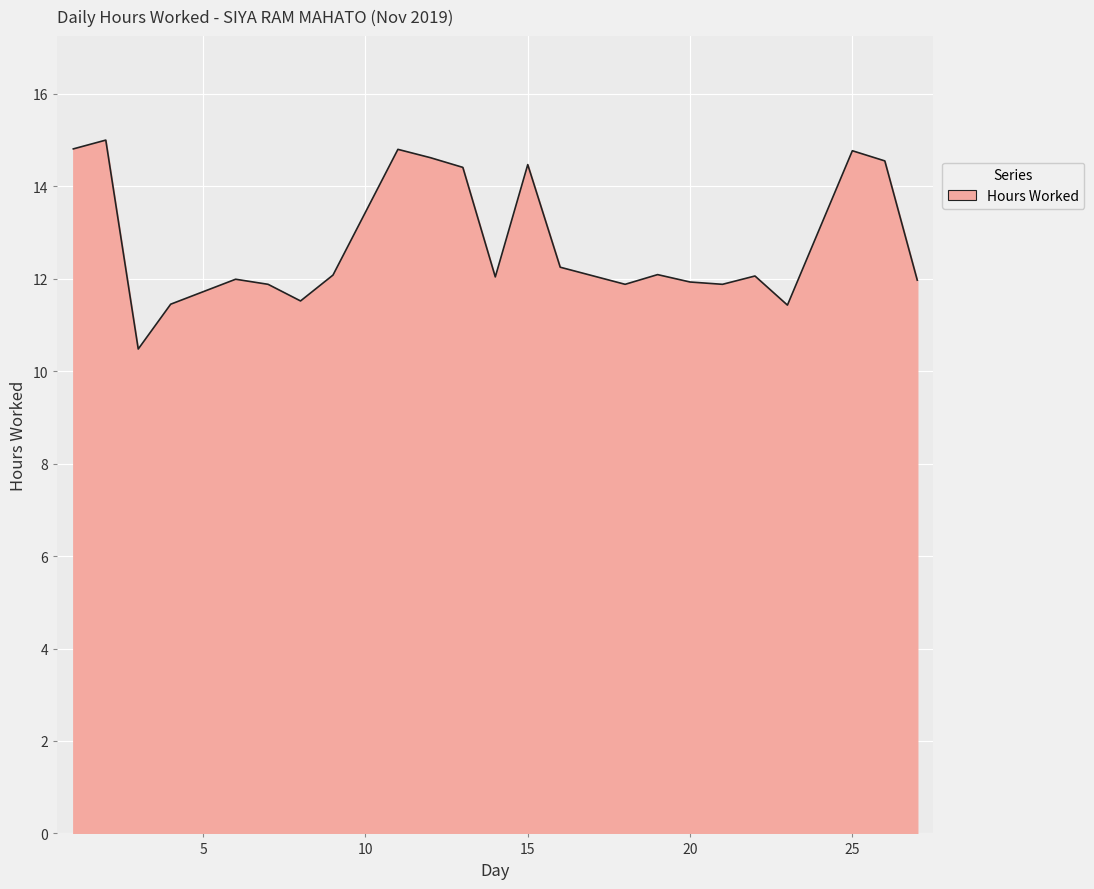

What is the difference between the maximum and minimum values?

4.5